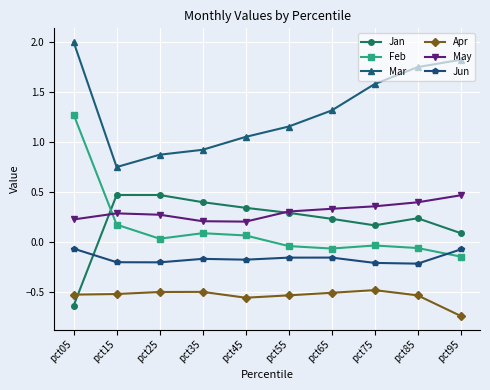

True or false: Apr has more than 1 points higher than both neighbors.

True